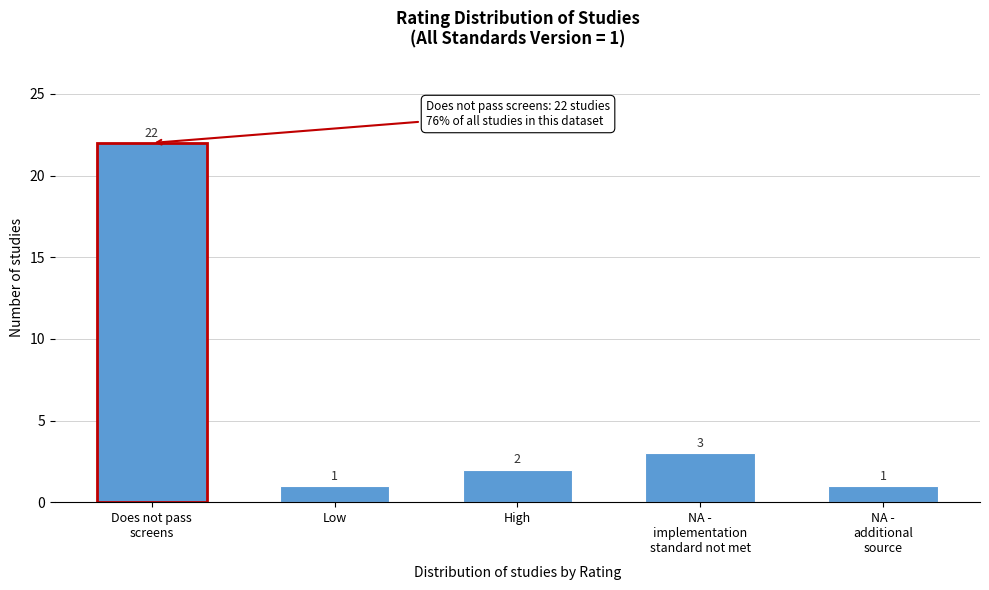

Reading right to left, extract all data points from this chart.

1	3	2	1	22